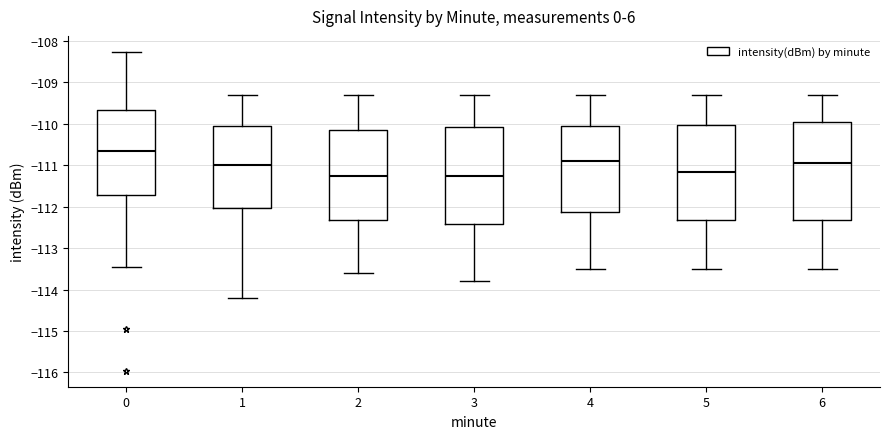

Where is the upper edge of the box at x = 2 on the y-axis? The values are not printed on the chart, so give them approximately, as read against the axis.

-110.1